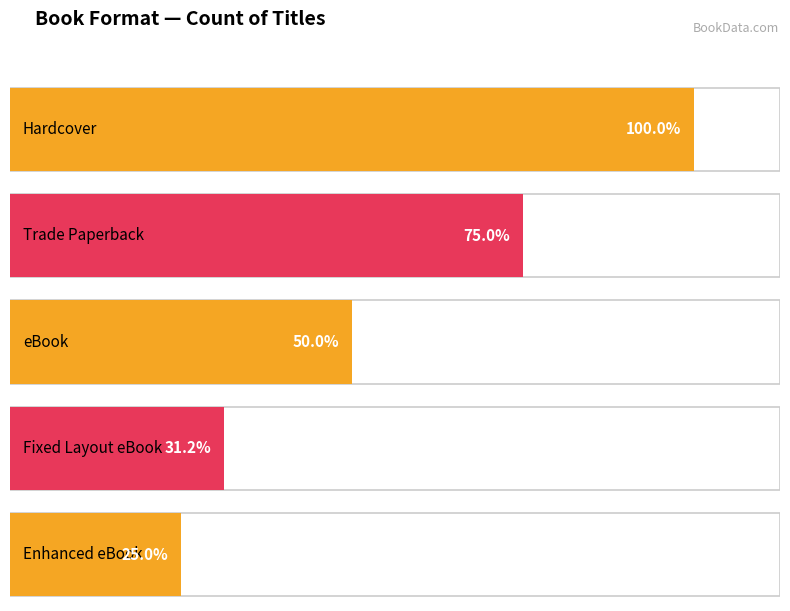

How many data points are above 9?

2